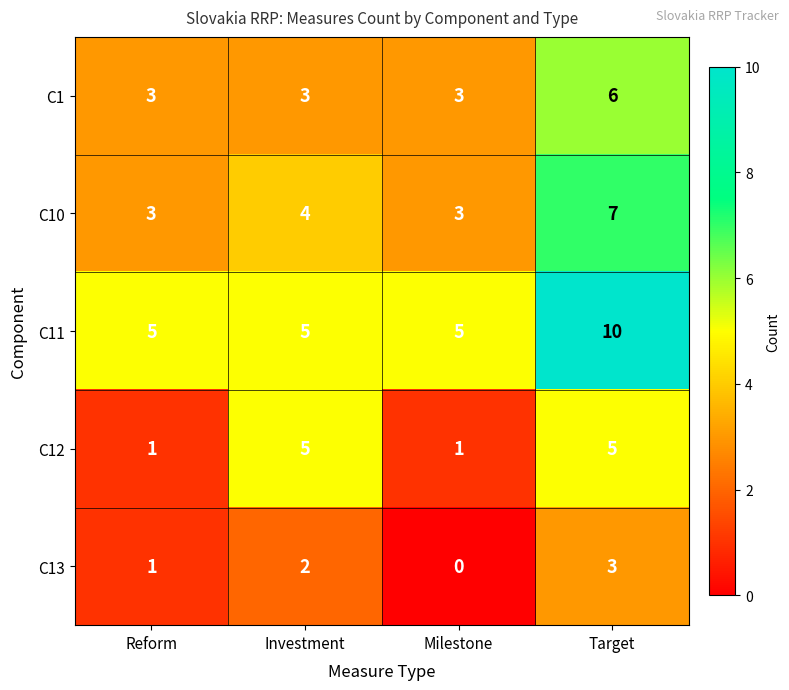

Reading left to right, transcribe all the data shown in this chart.

C1: Reform=3	Investment=3	Milestone=3	Target=6
C10: Reform=3	Investment=4	Milestone=3	Target=7
C11: Reform=5	Investment=5	Milestone=5	Target=10
C12: Reform=1	Investment=5	Milestone=1	Target=5
C13: Reform=1	Investment=2	Milestone=0	Target=3